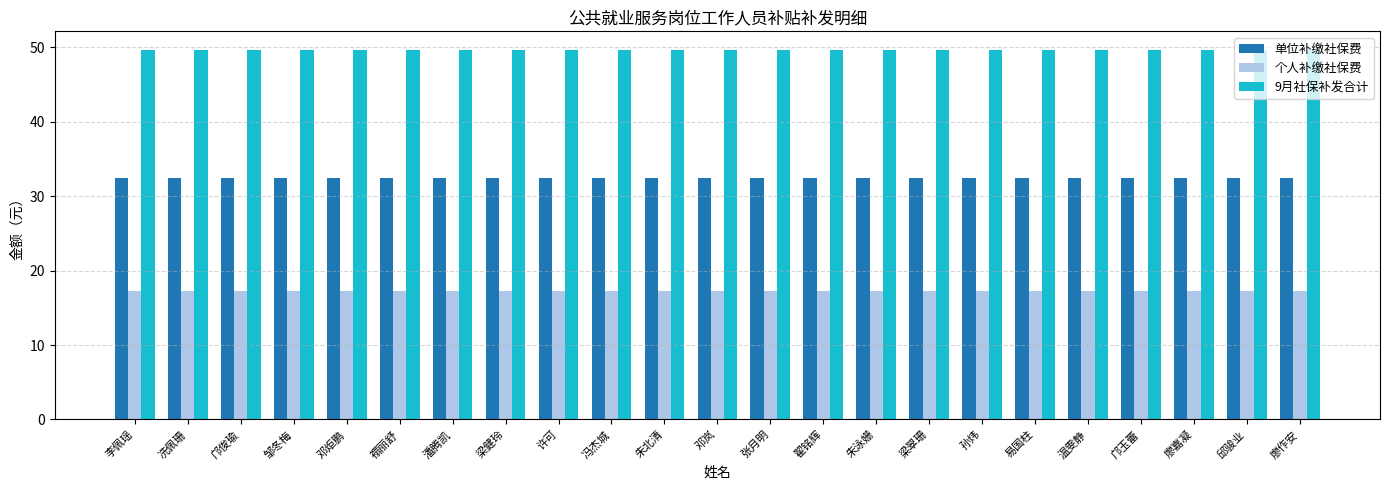

What is the minimum value for 个人补缴社保费?

17.3